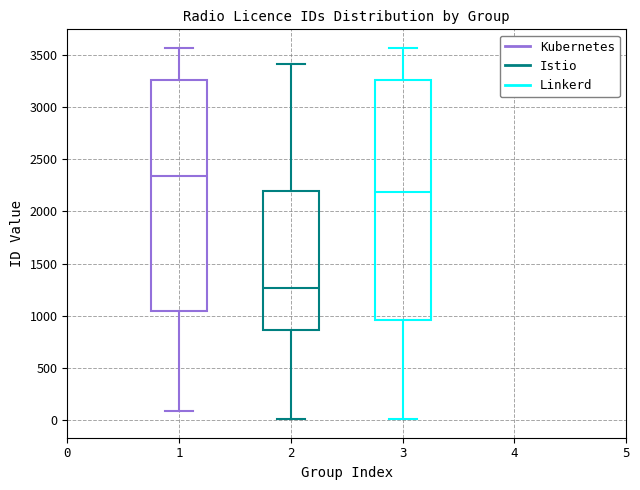

Which box's median line is the lowest?

2